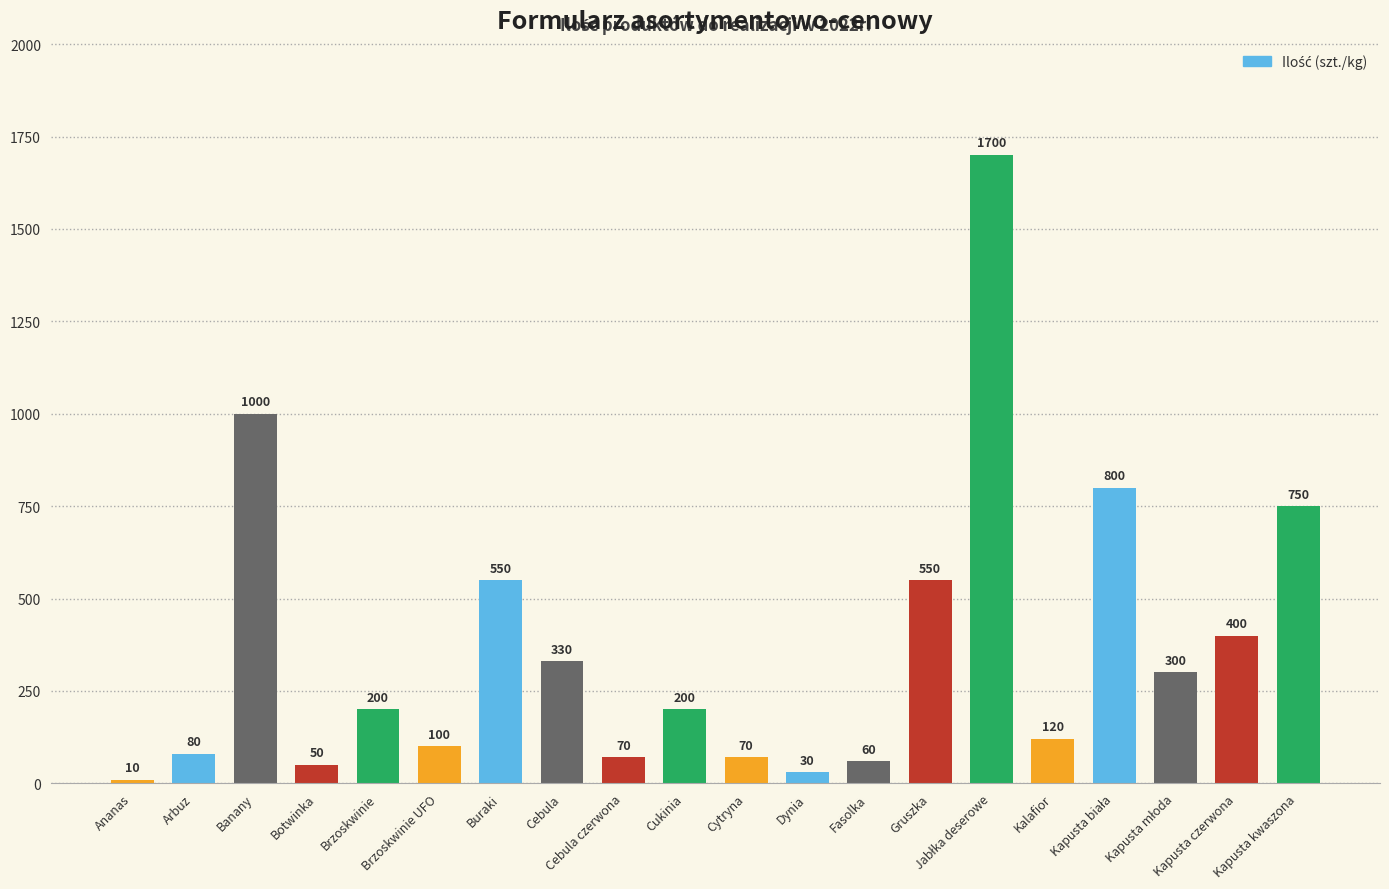

True or false: the data shows 200 at Brzoskwinie.

True